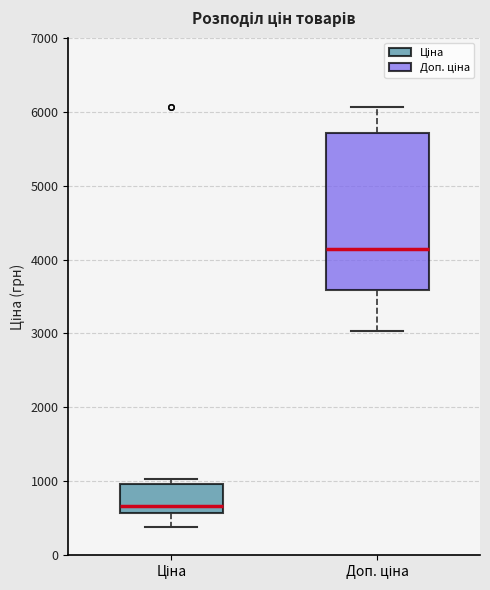

Reading left to right, read every box against the y-axis: the position of its median line, the range the box covers, and the ends of its whiskers. The values are not printed on the chart, so give them approximately, as read against the axis.

Ціна: median 700, box 600 to 1000, whiskers 400 to 1000 (just above the box's upper edge)
Доп. ціна: median 4100, box 3600 to 5700, whiskers 3000 to 6100